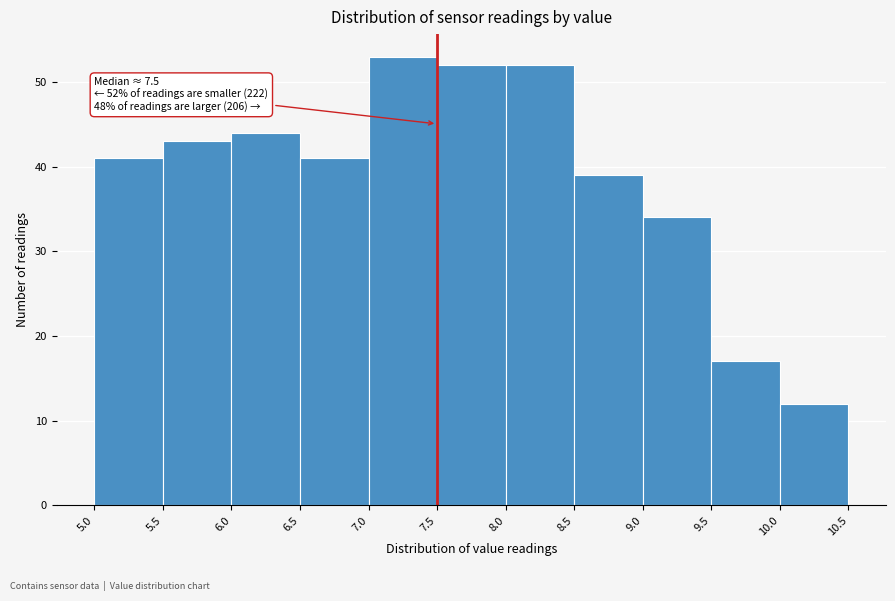

Over which range of the x-axis is the bar tallest?

7.0 to 7.5